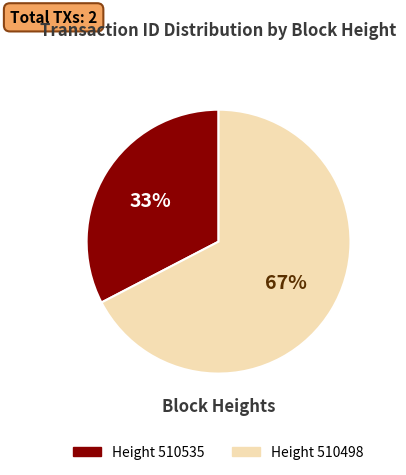

Which has a higher value, Height 510498 or Height 510535?

Height 510498